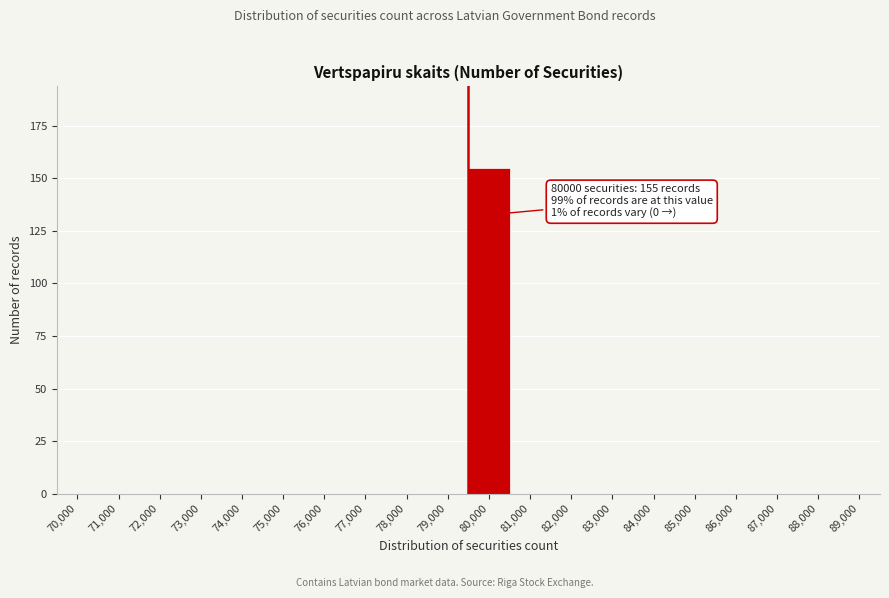

Reading right to left, list all the values displayed in this chart.

89,000=0	88,000=0	87,000=0	86,000=0	85,000=0	84,000=0	83,000=0	82,000=0	81,000=0	80,000=155	79,000=0	78,000=0	77,000=0	76,000=0	75,000=0	74,000=0	73,000=0	72,000=0	71,000=0	70,000=0